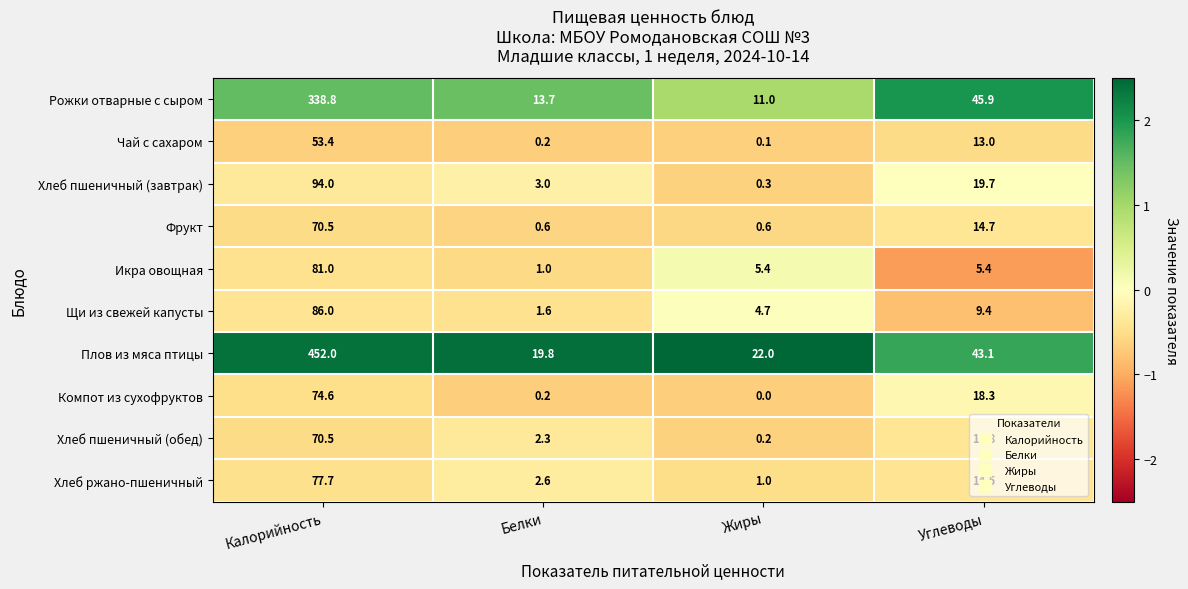

True or false: Хлеб пшеничный (обед) has a value of 3.3 at Углеводы.

False